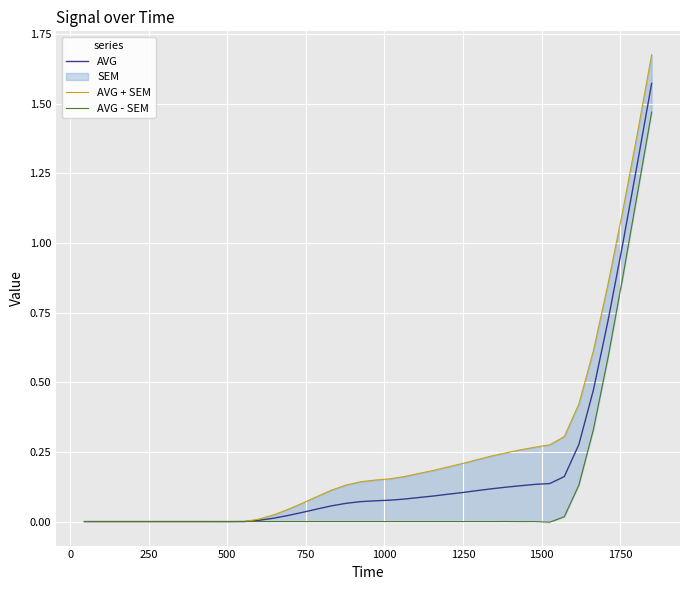

The AVG - SEM series shows -0.0 at 500. True or false?

False